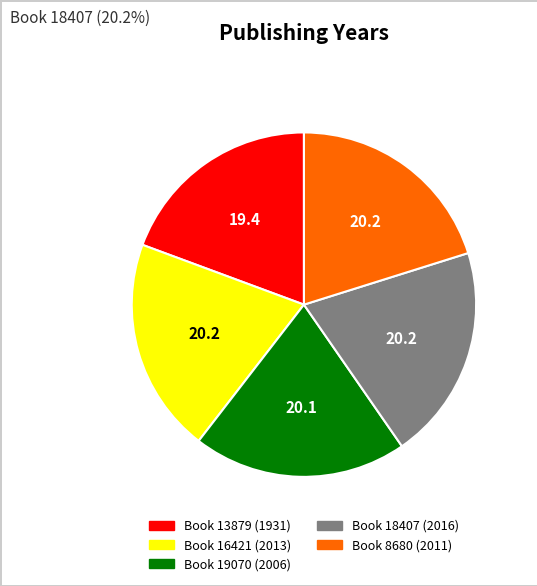

Is there a majority slice in this chart?

No